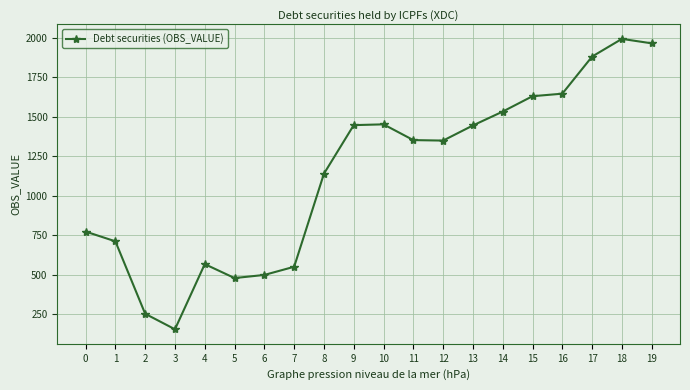

Which category has the highest value across all series?

18